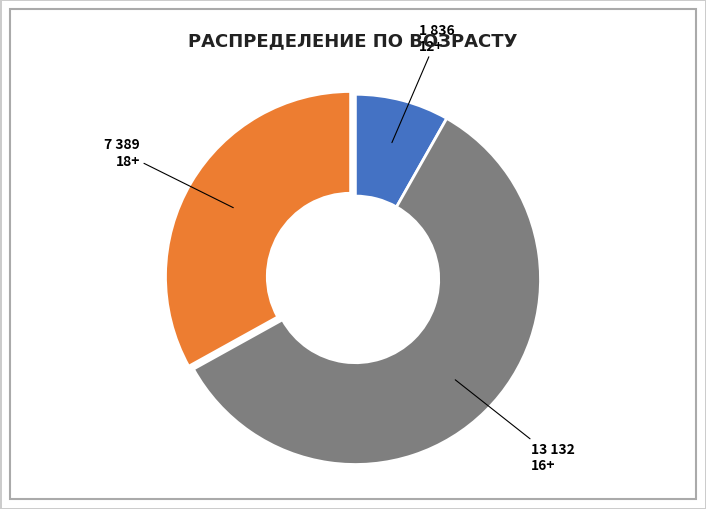

Is there a majority slice in this chart?

Yes